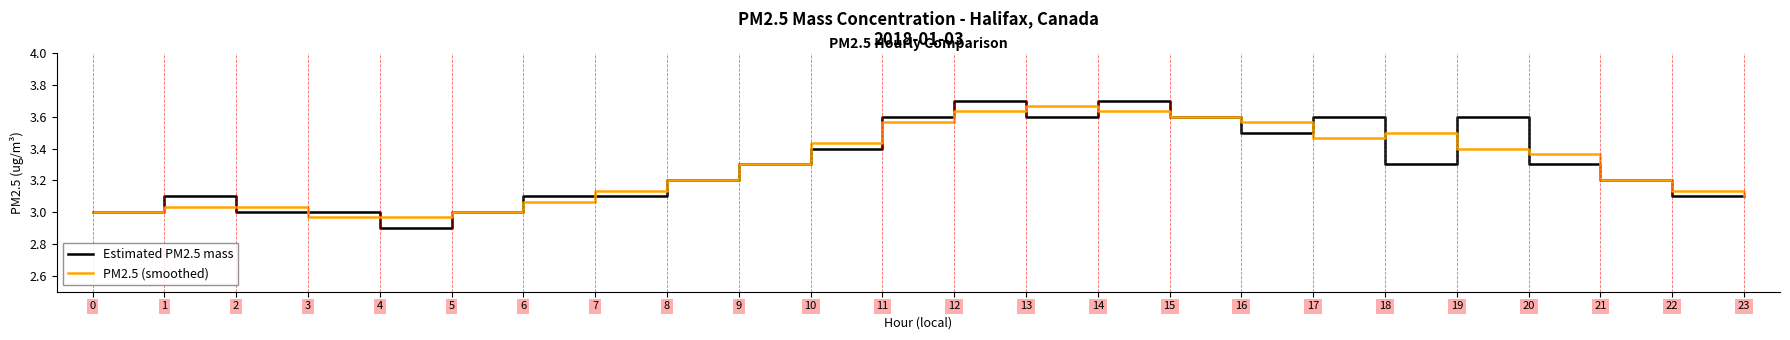

What is the smallest value displayed?

2.9